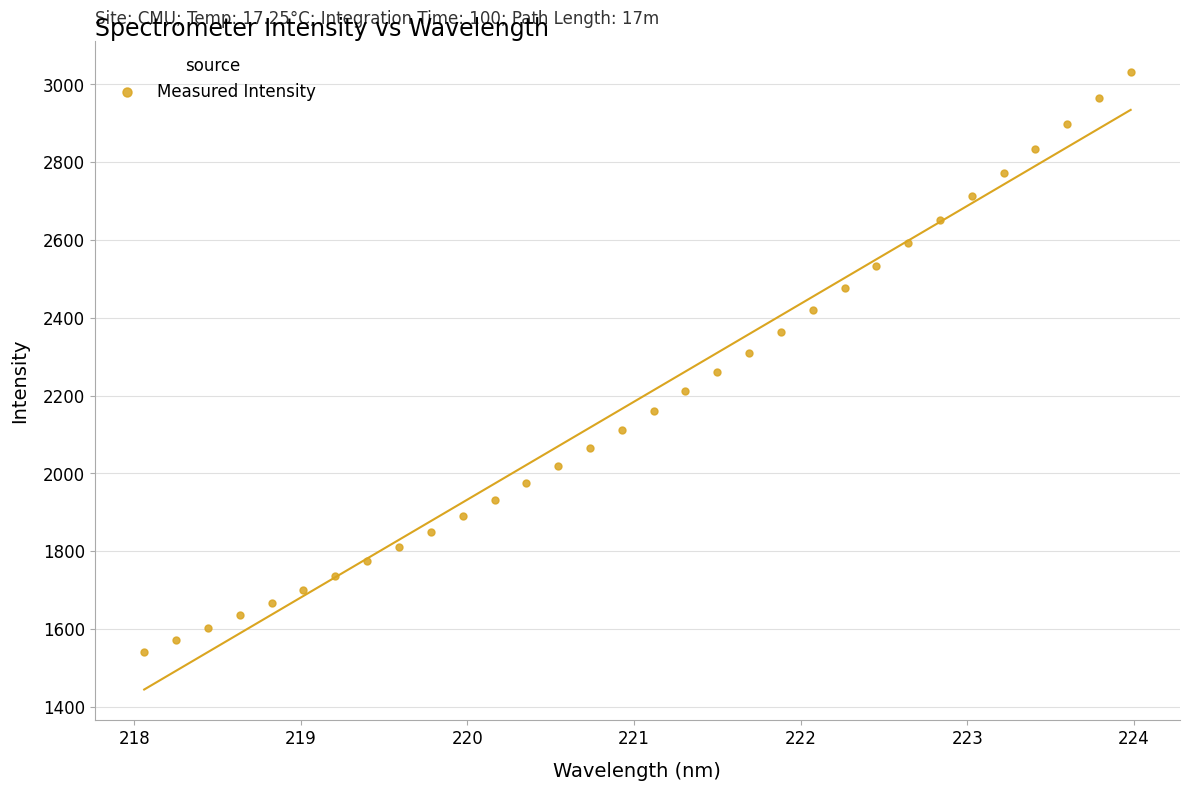

What is the range of Y values (max minus min)?

1491.1